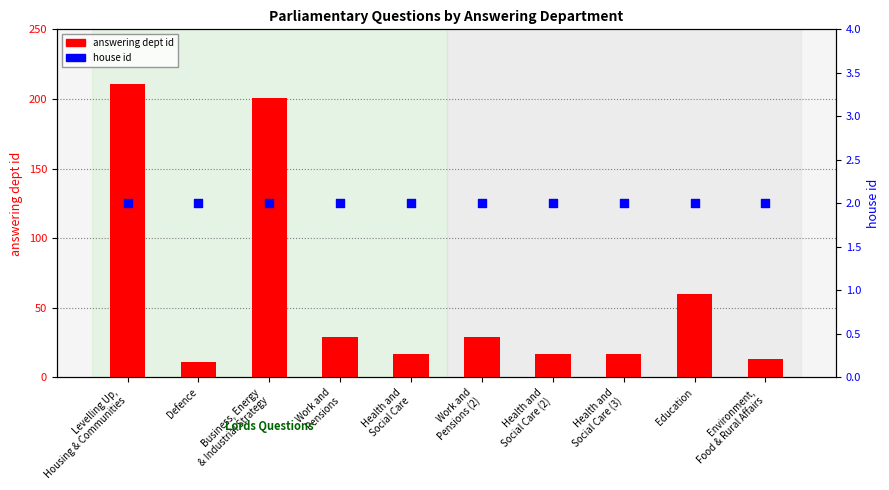

Which series reaches the maximum Y coordinate?

answering dept id